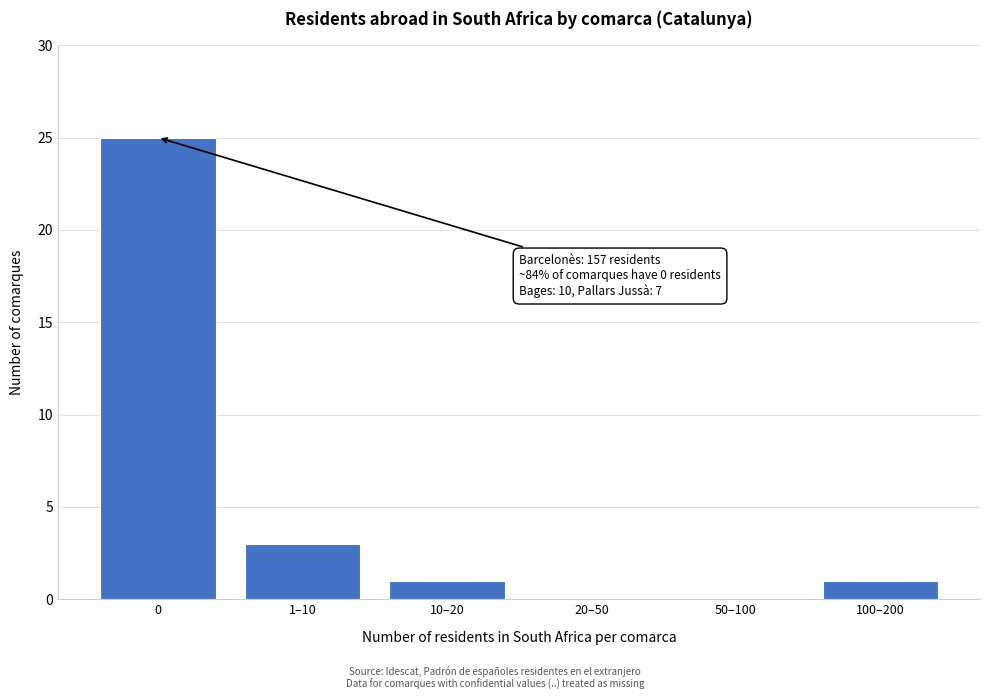

Reading left to right, what are all the values shown in this chart?

0=25	1–10=3	10–20=1	20–50=0	50–100=0	100–200=1